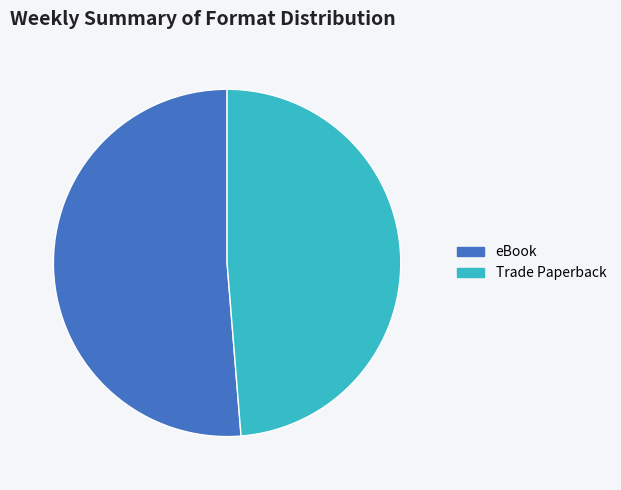

Which slice is the largest?

eBook